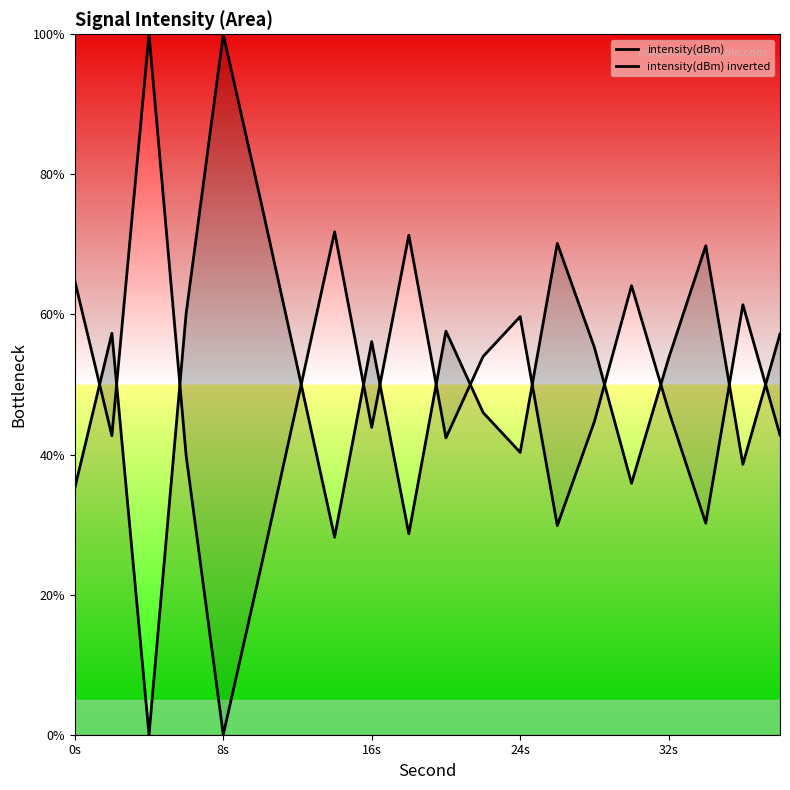

How many values in the intensity(dBm) series are below 55?

10